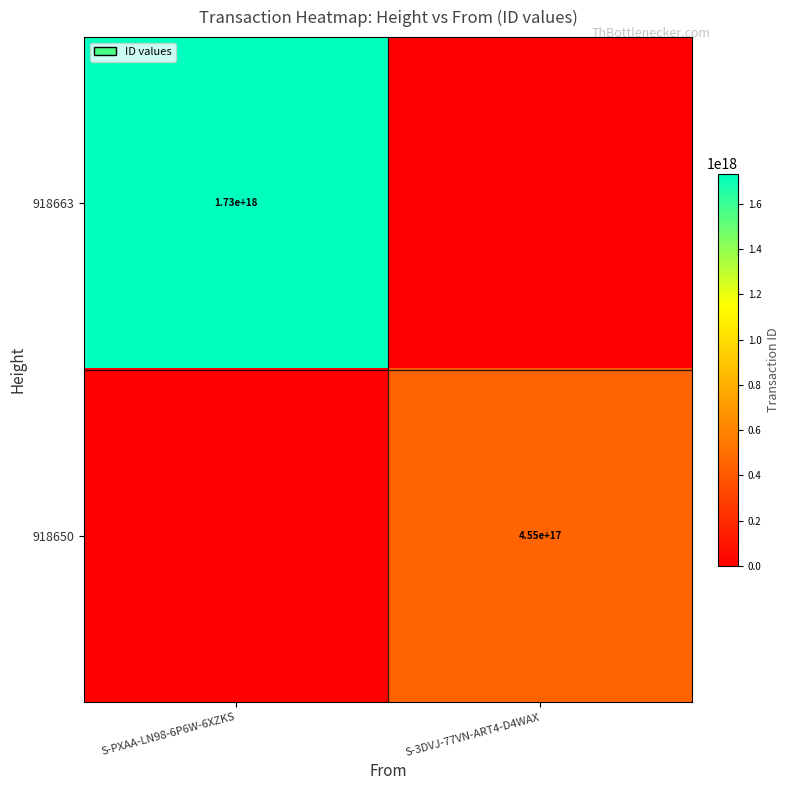

Is the value of 918663 at S-PXAA-LN98-6P6W-6XZKS greater than the value of 918650 at S-3DVJ-77VN-ART4-D4WAX?

Yes